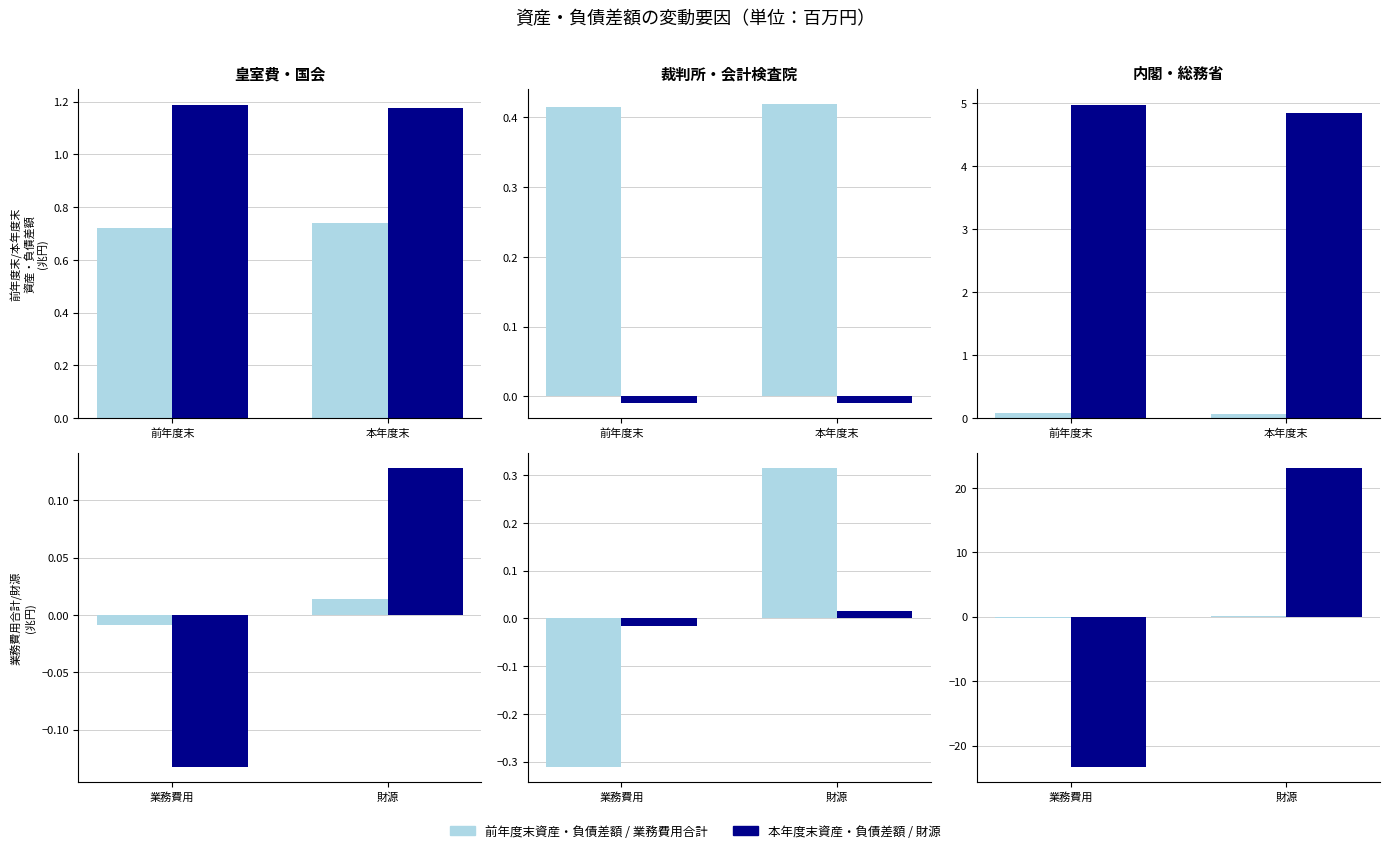

What is the label of the 1st bar from the left?

前年度末